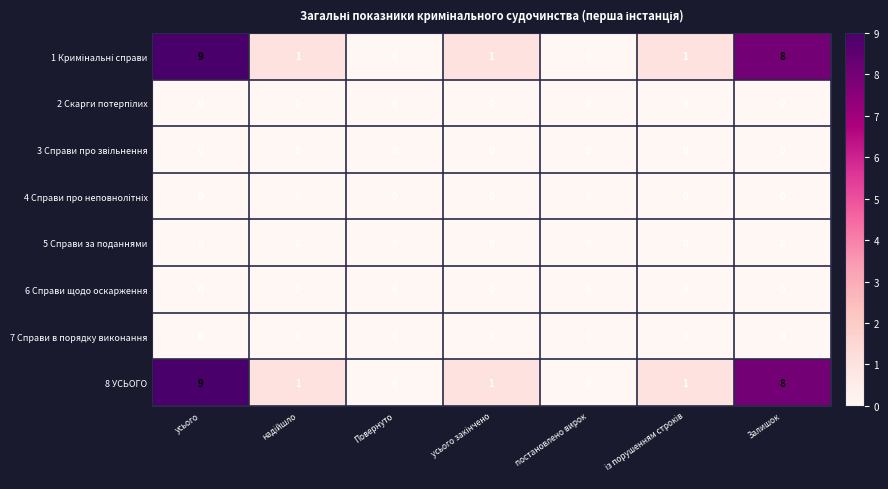

What is the spread (max minus min) of values at Залишок?

8